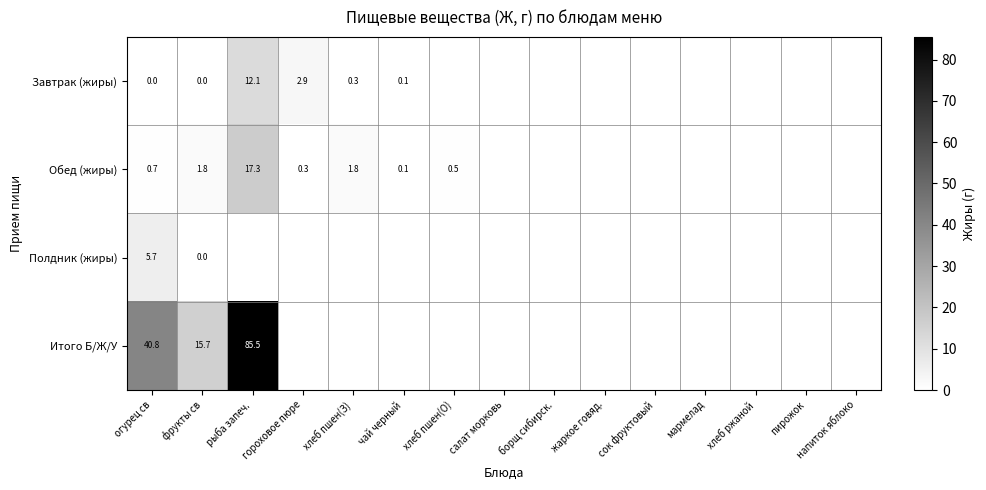

The value of Итого Б/Ж/У at фрукты св is 23.3. True or false?

False